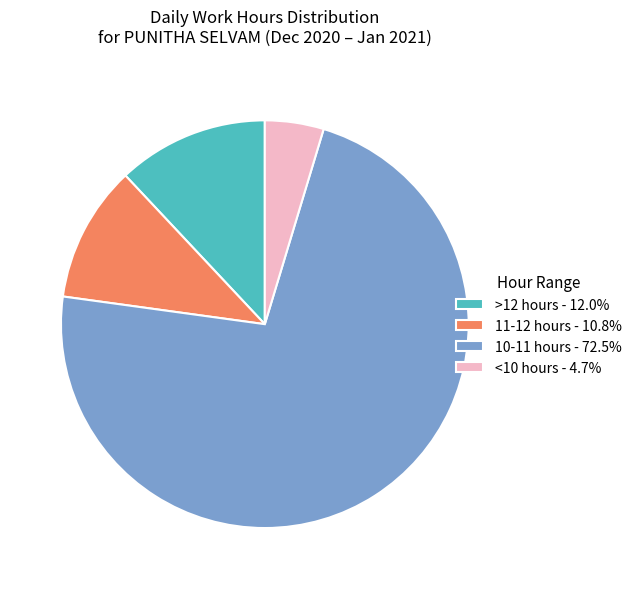

Is the sum of <10 hours - 4.7% and >12 hours - 12.0% greater than half?

No